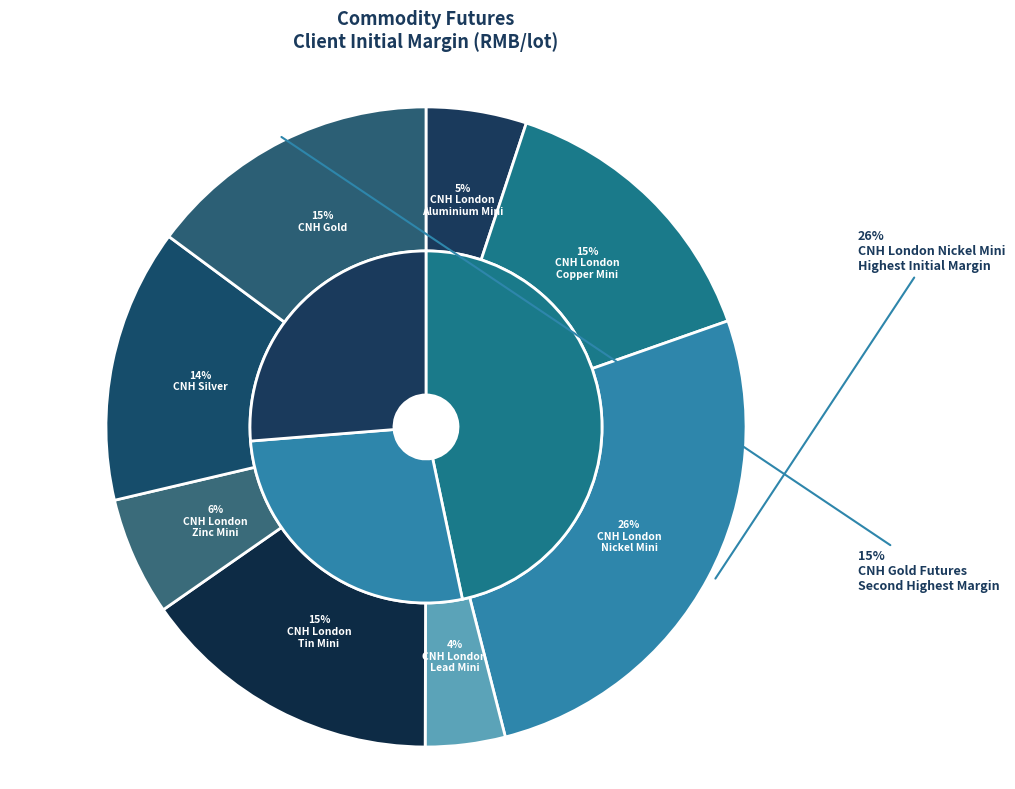

Which category has the biggest portion of the pie?

CNH London
Nickel Mini